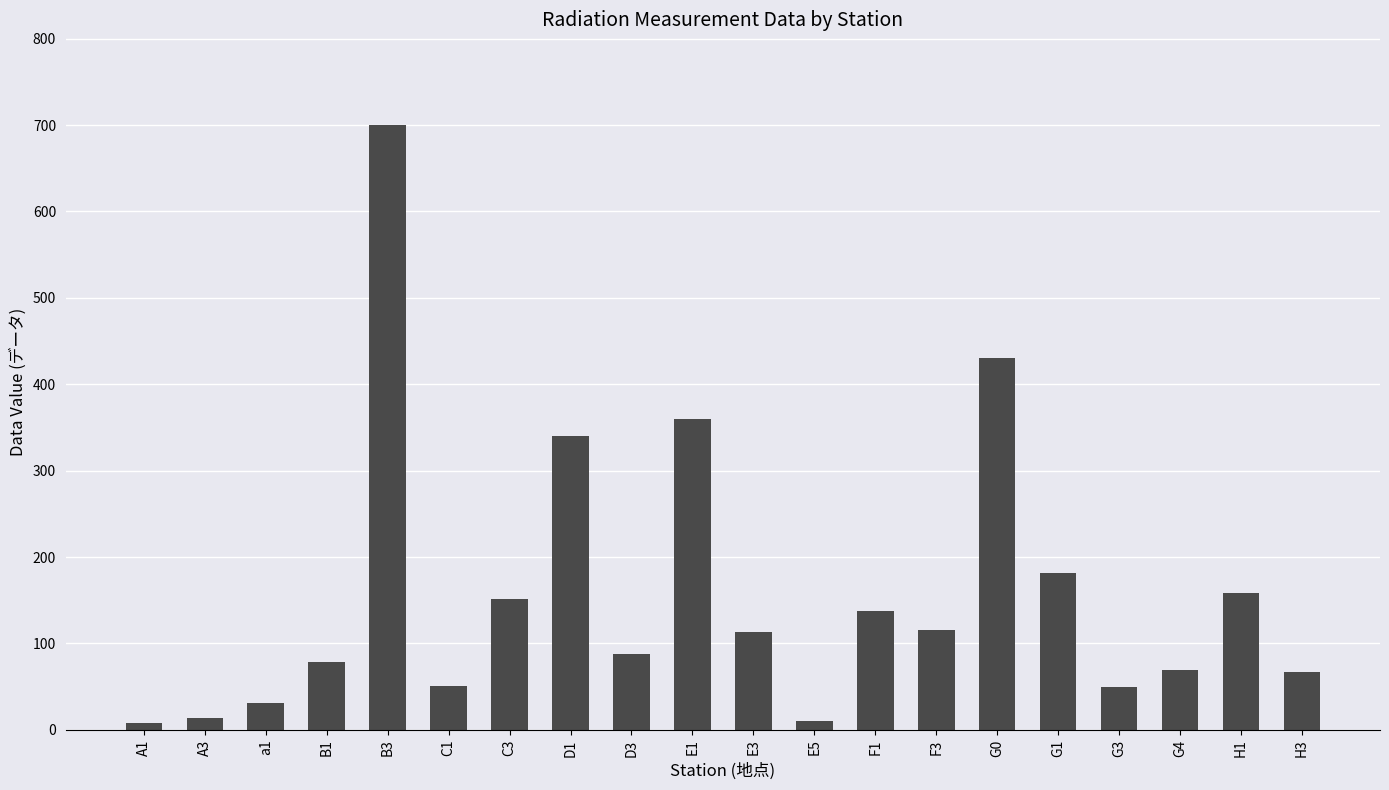

Where is the data nearest to the value 354?

E1